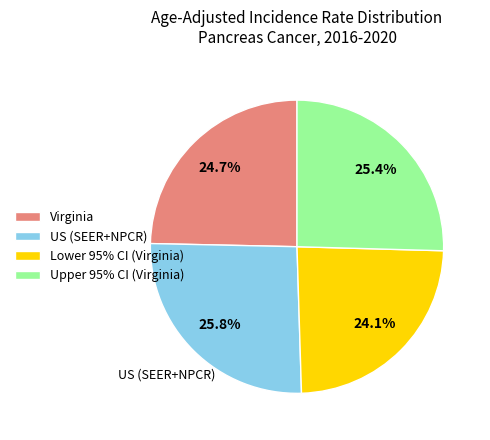

What is the total percentage of Virginia and US (SEER+NPCR)?

50.5%